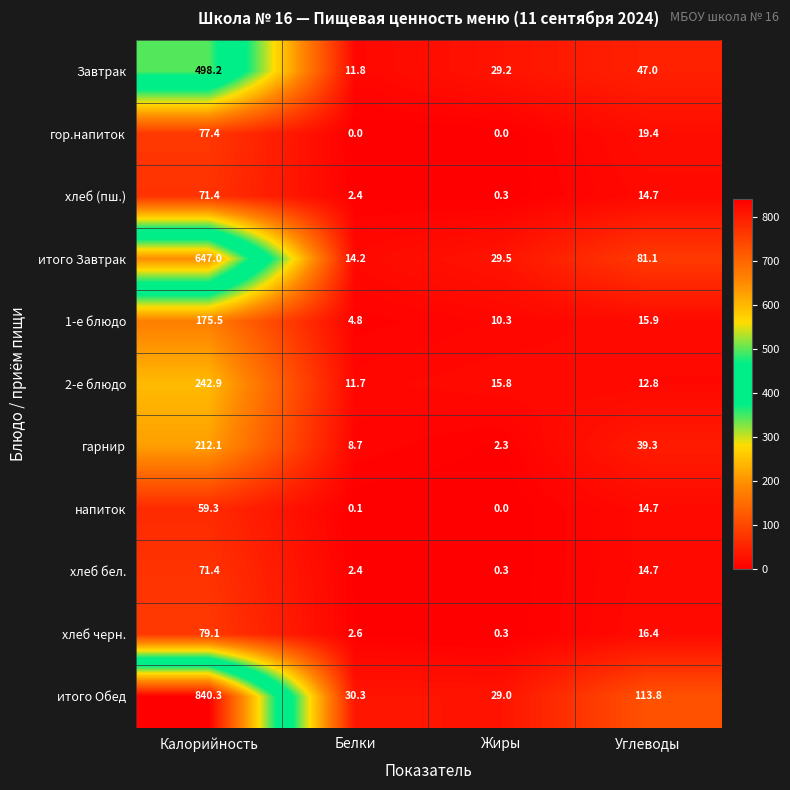

Where does the напиток series first go above 14?

Калорийность